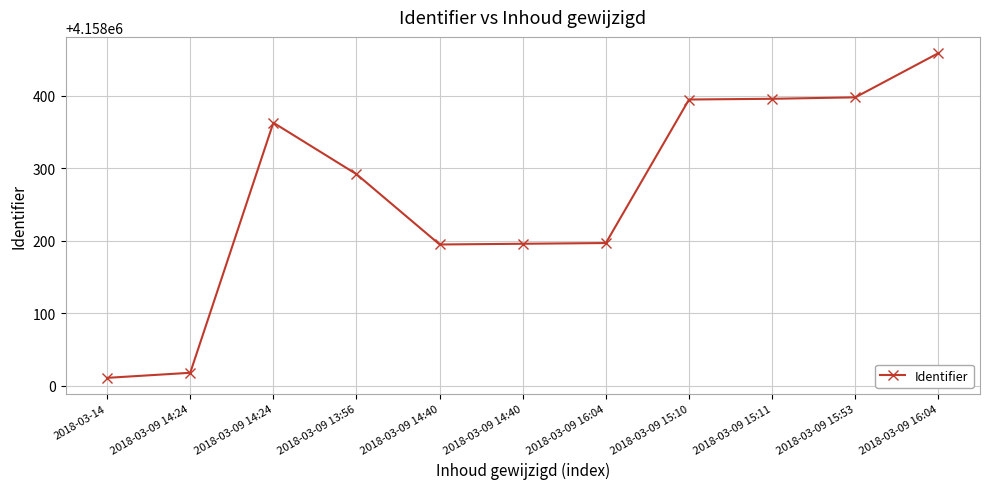

What is the maximum value shown in the chart?

4158459